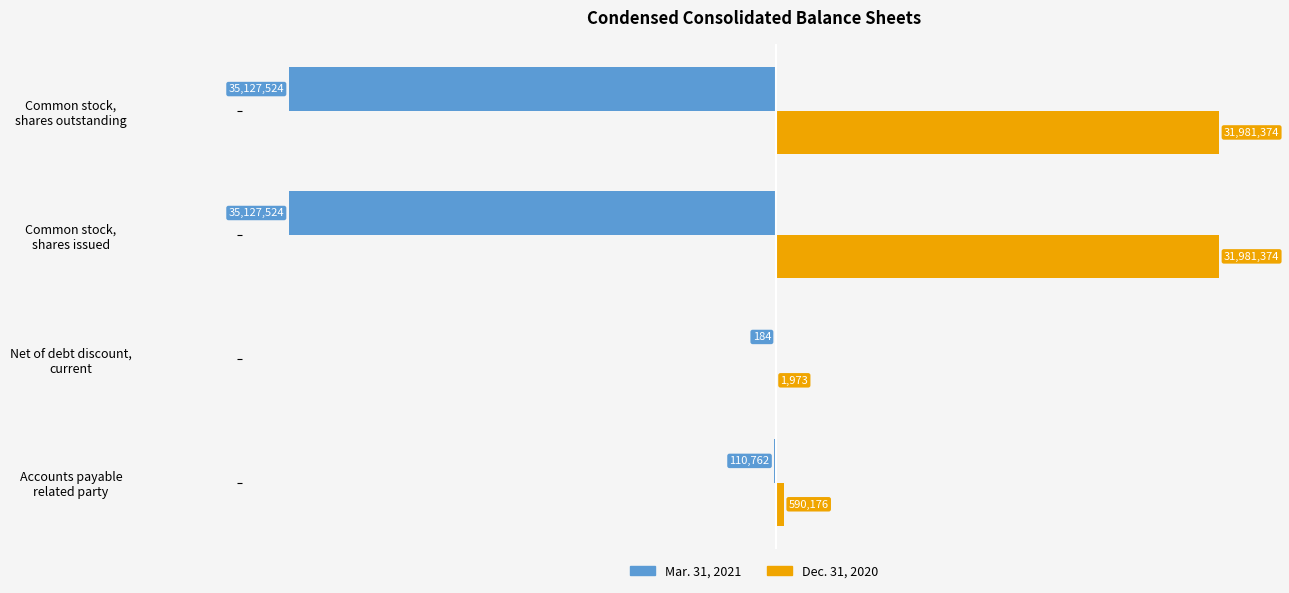

What are all the series names shown in the legend?

Mar. 31, 2021, Dec. 31, 2020